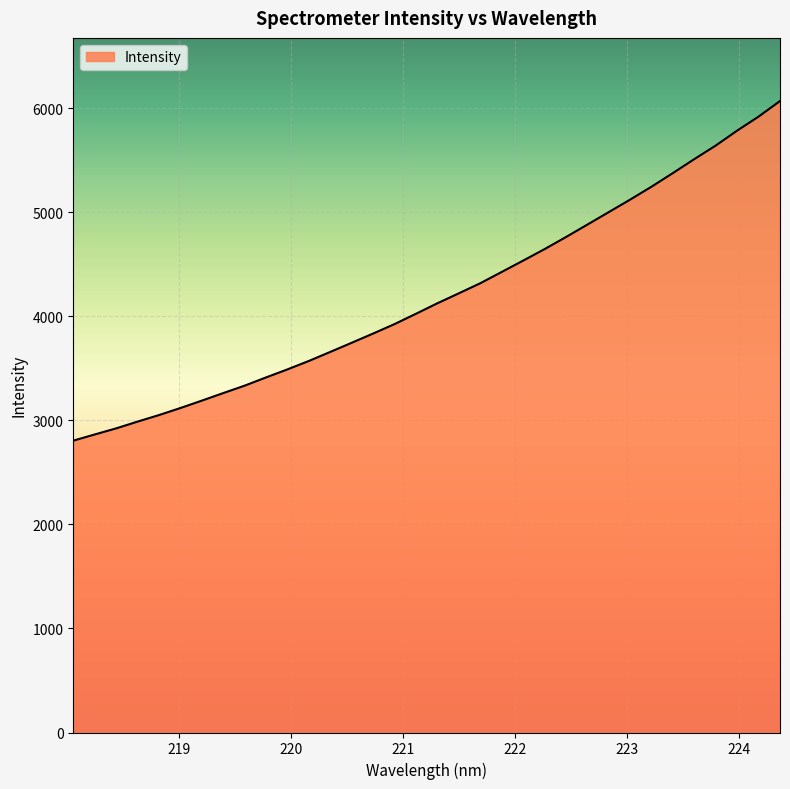

What is the minimum value shown in the chart?

2804.4